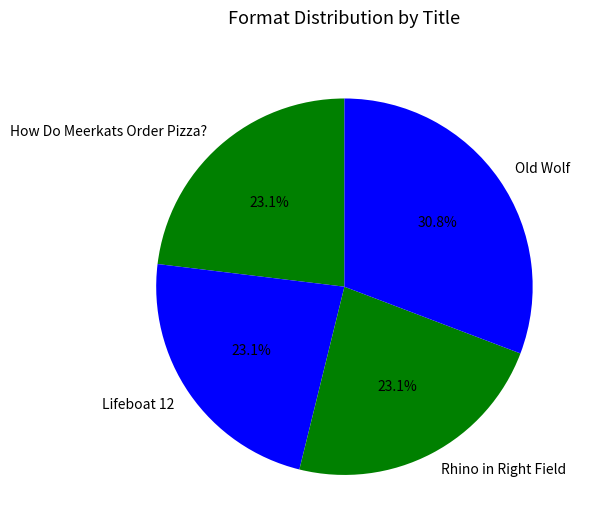

Does How Do Meerkats Order Pizza? represent more than half of the total?

No